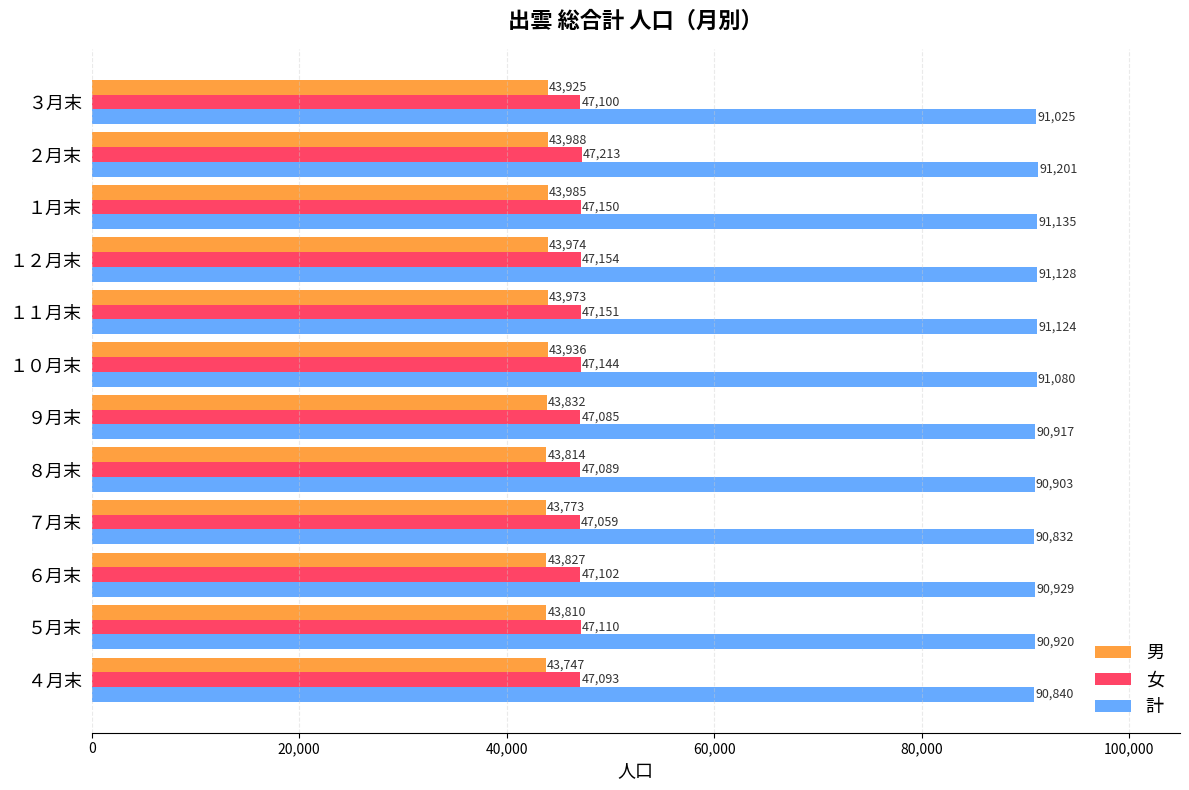

What is the smallest value displayed?

43747